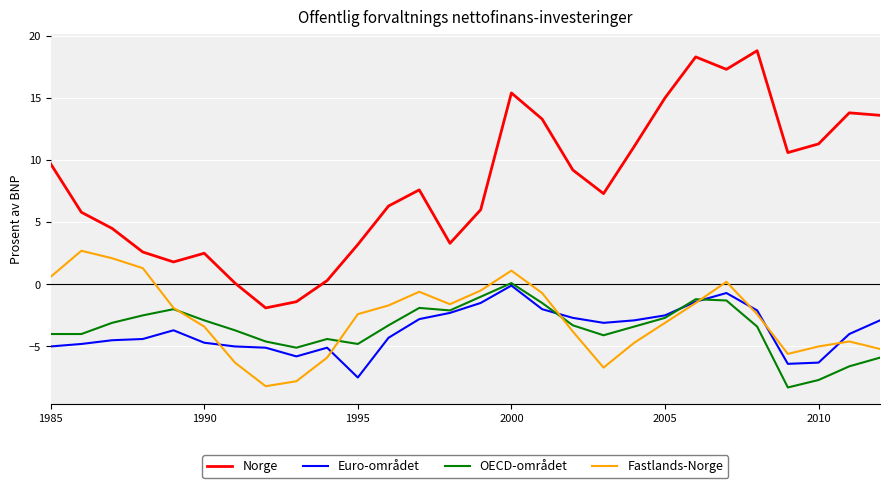

Which series has the largest range (max minus min)?

Norge